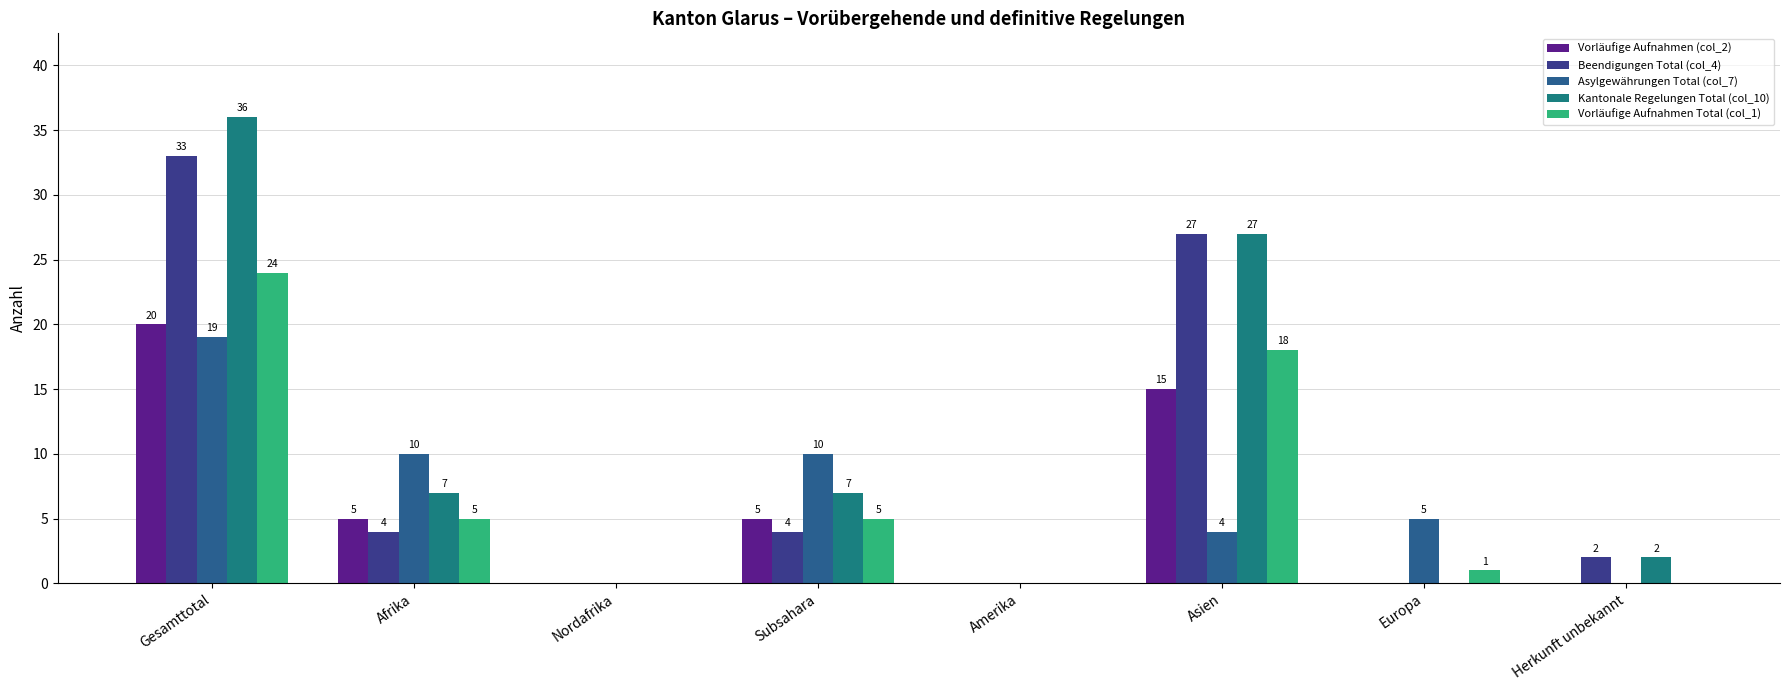

Is it true that Vorläufige Aufnahmen (col_2) equals 3 at Afrika?

False